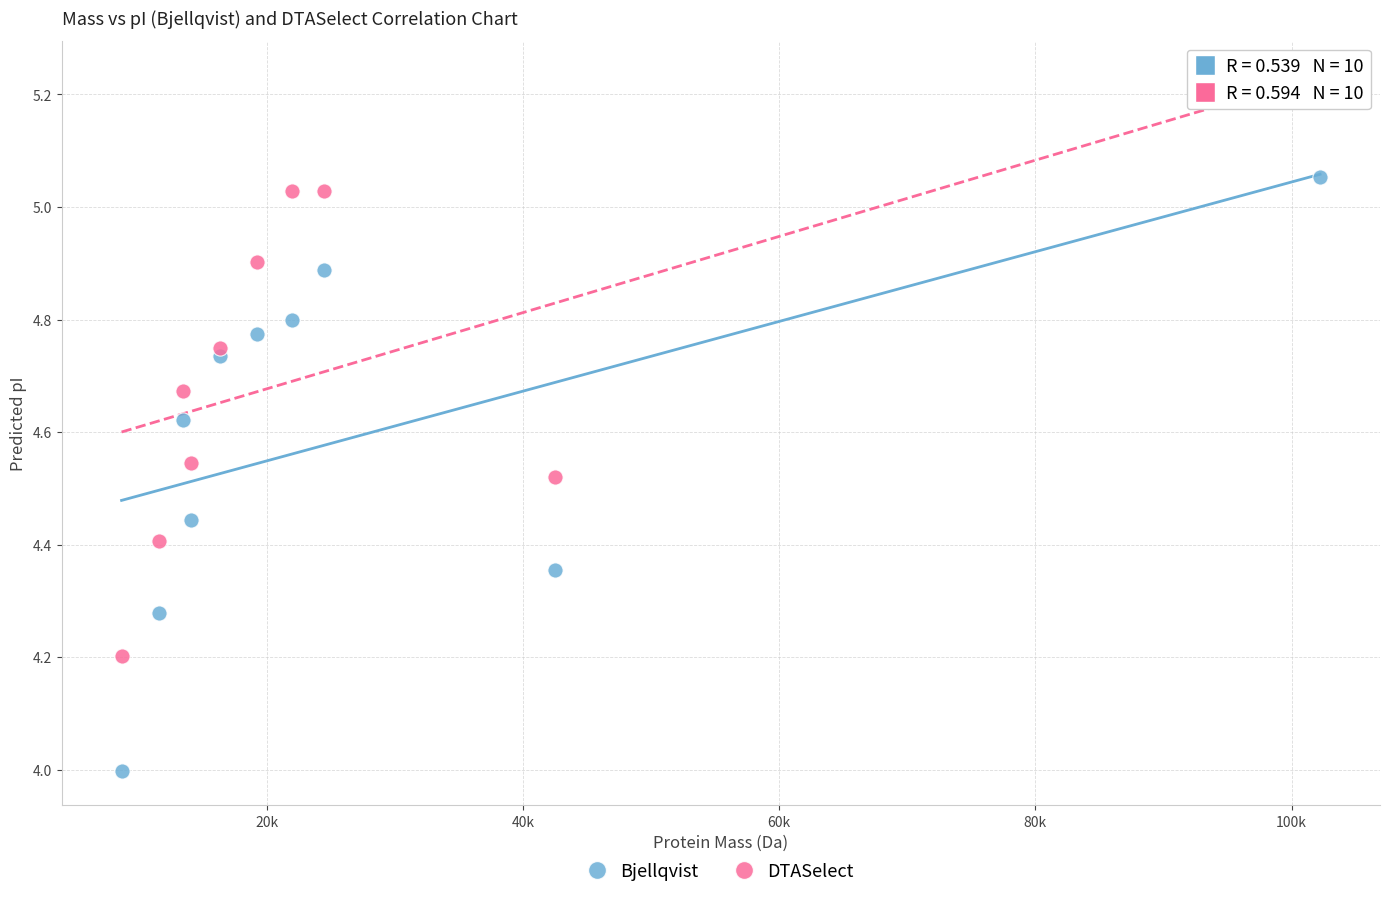

Which series has the widest spread of Y values?

Bjellqvist